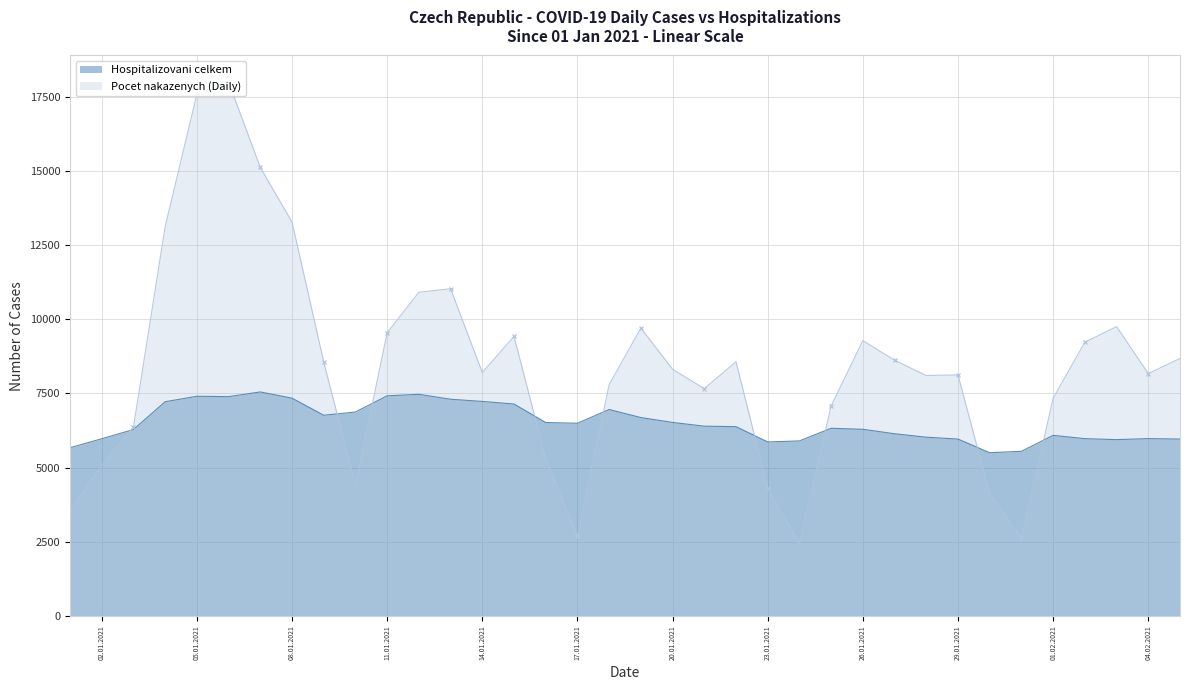

Between 04.01.2021 and 01.02.2021, which is larger?

04.01.2021